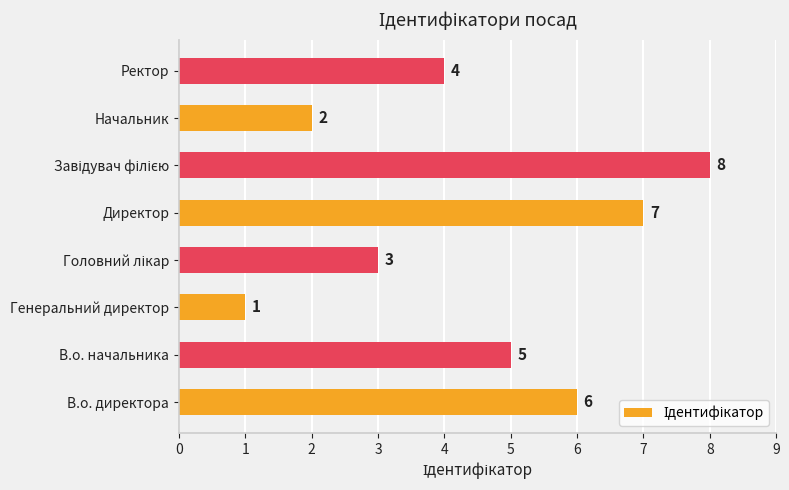

What is the greatest value displayed?

8